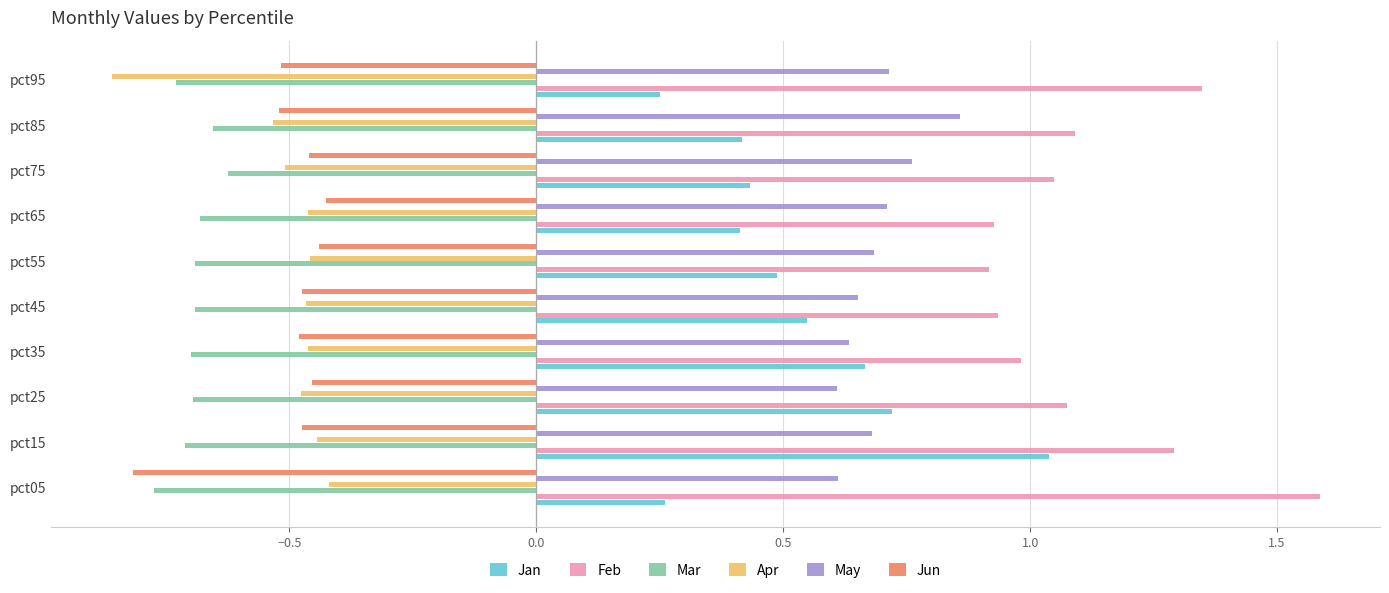

Count the number of data series in this chart.

6